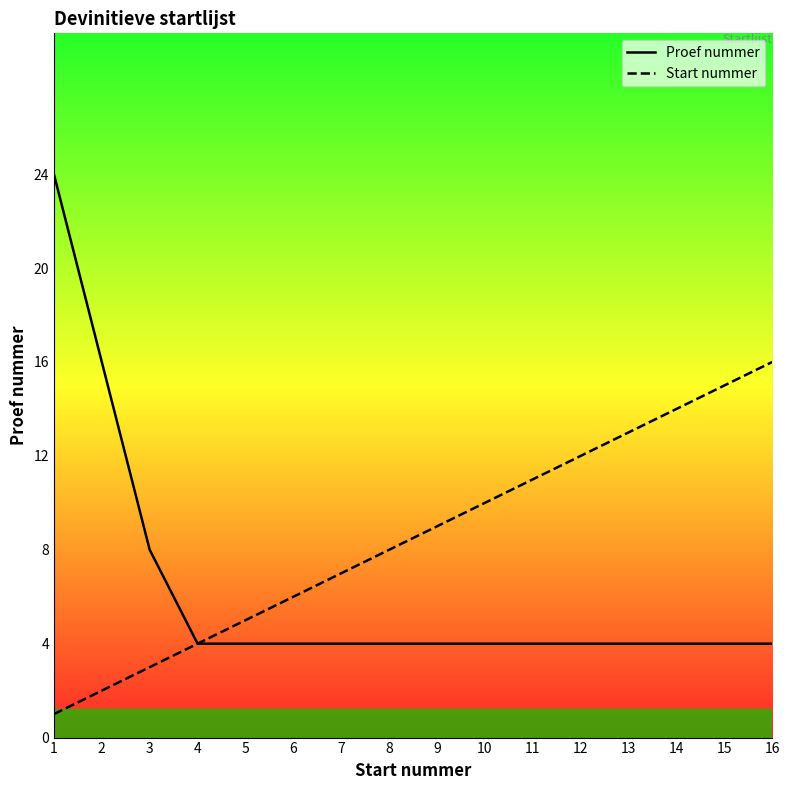

Which series has the largest total across all categories?

Start nummer